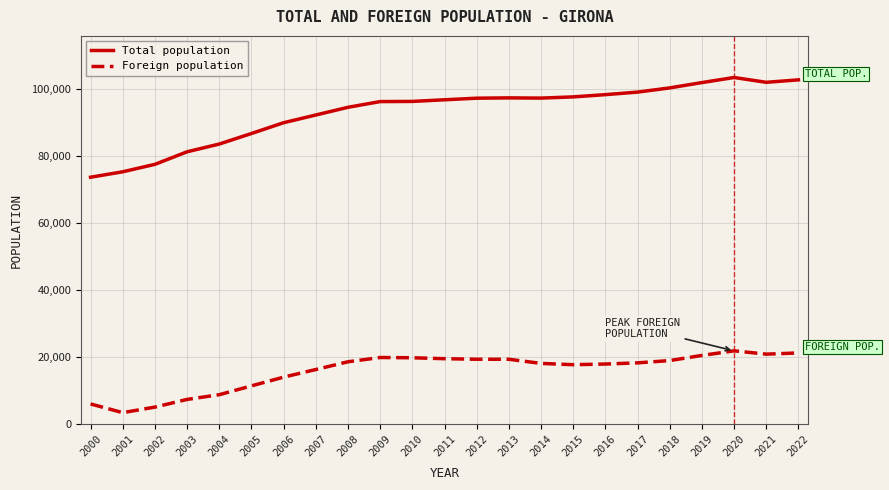

What is the difference between the maximum and minimum values in the Foreign population series?

18430